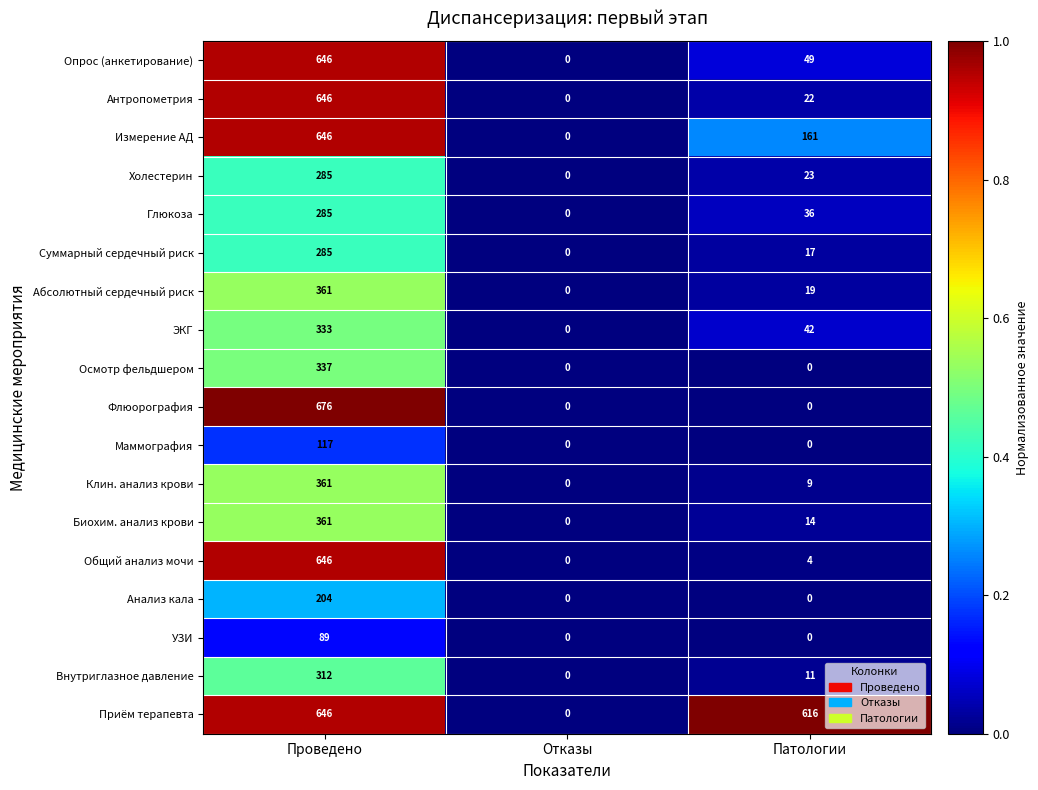

How many categories are shown in the chart?

3